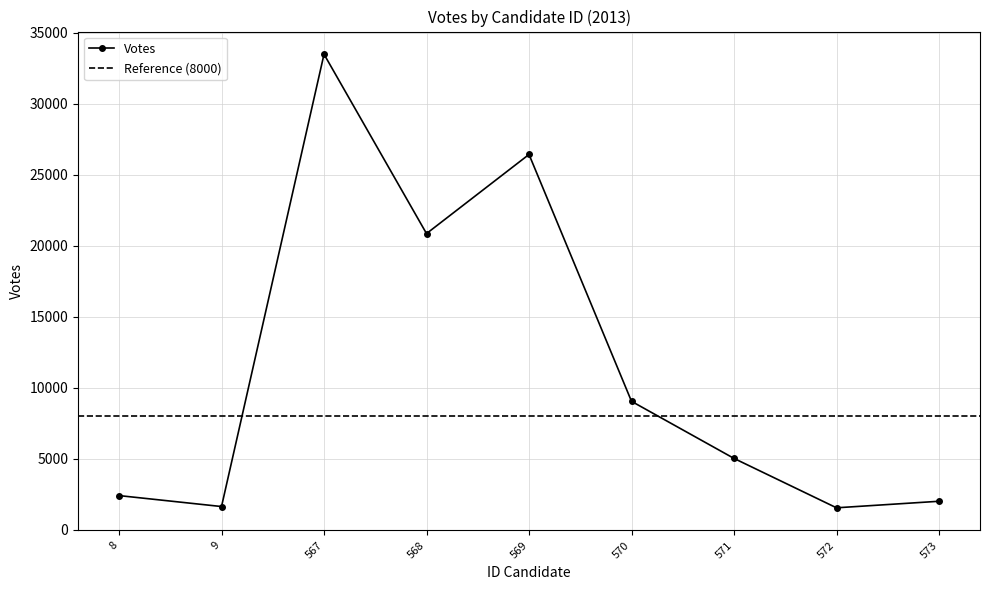

At which label does the data first exceed 5037?

567